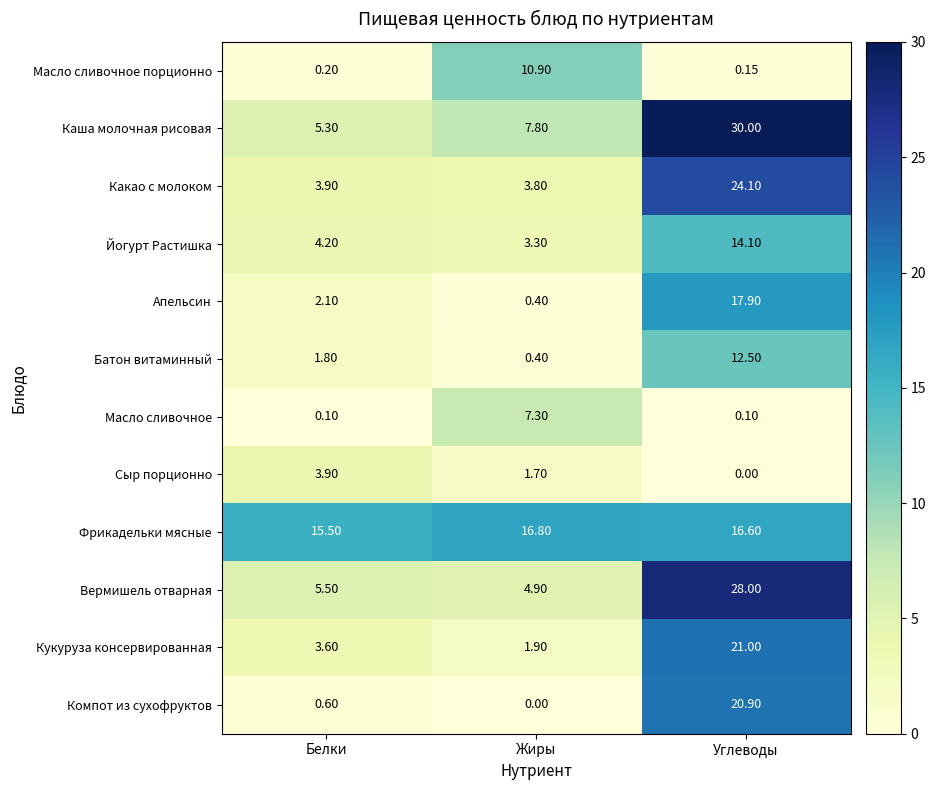

Which series has the largest range (max minus min)?

Каша молочная рисовая